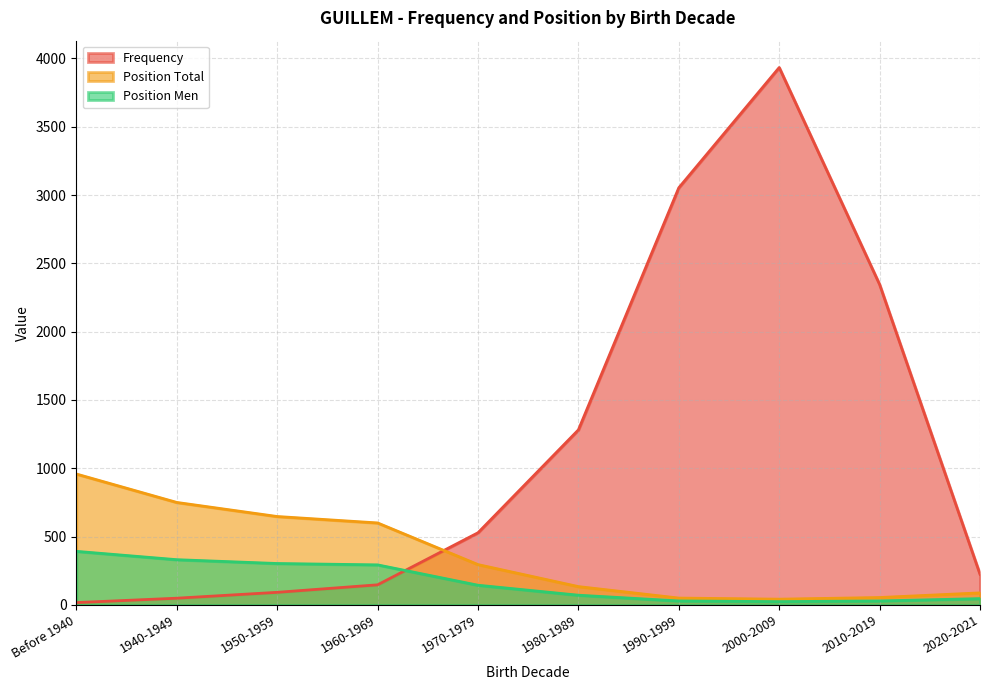

Reading left to right, list all the values displayed in this chart.

Frequency: 17	49	92	147	528	1281	3053	3933	2345	224
Position Total: 958	750	647	600	295	134	50	42	54	88
Position Men: 392	331	303	293	144	71	29	24	29	46